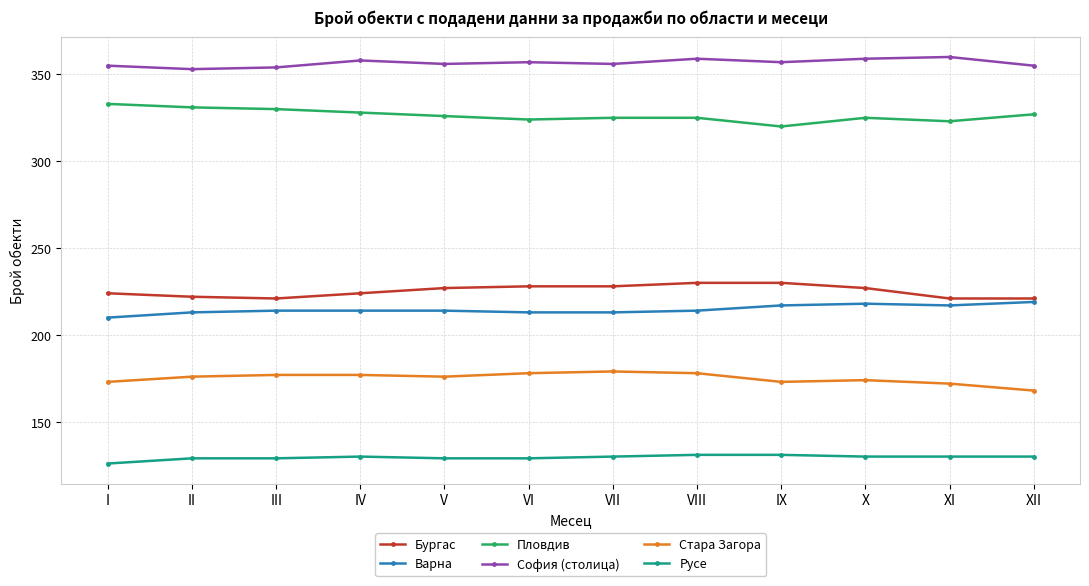

What are all the series names shown in the legend?

Бургас, Варна, Пловдив, София (столица), Стара Загора, Русе